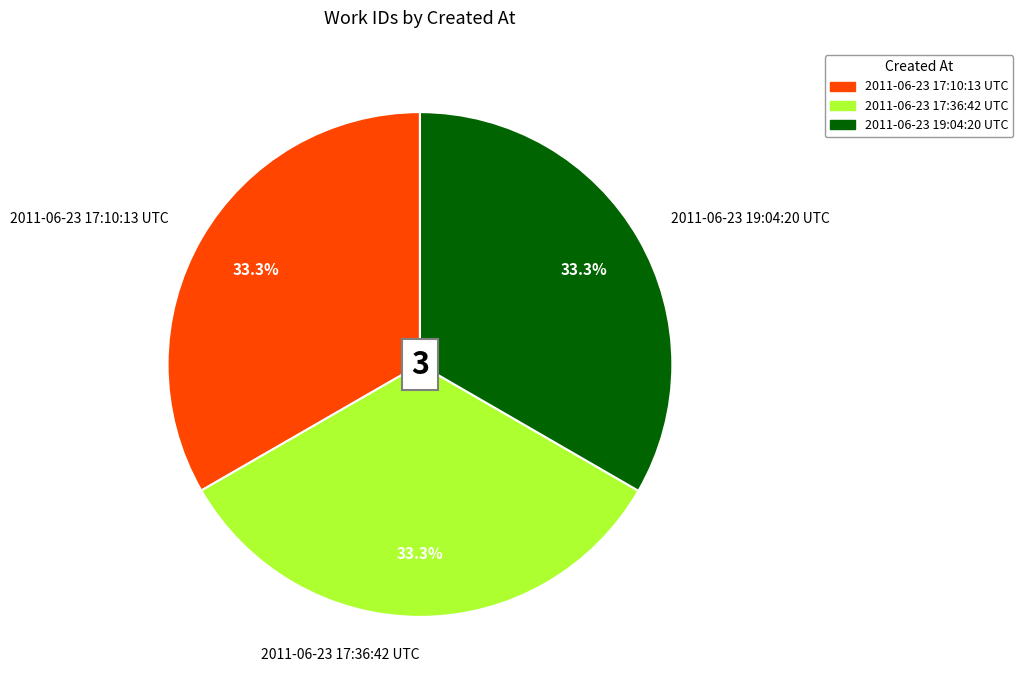

Is it true that 2011-06-23 17:36:42 UTC is 25% of the pie?

False